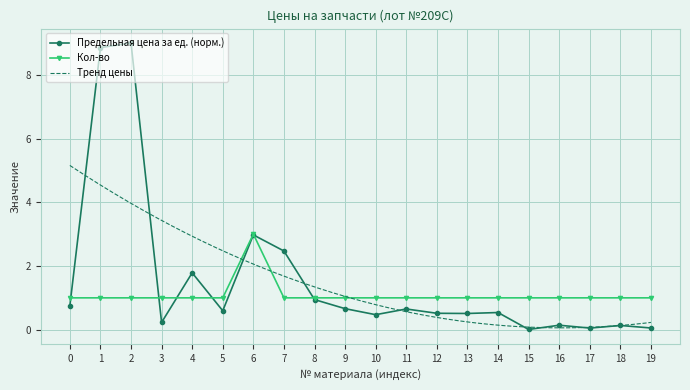

The Предельная цена за ед. (норм.) series shows 0.3 at 8. True or false?

False